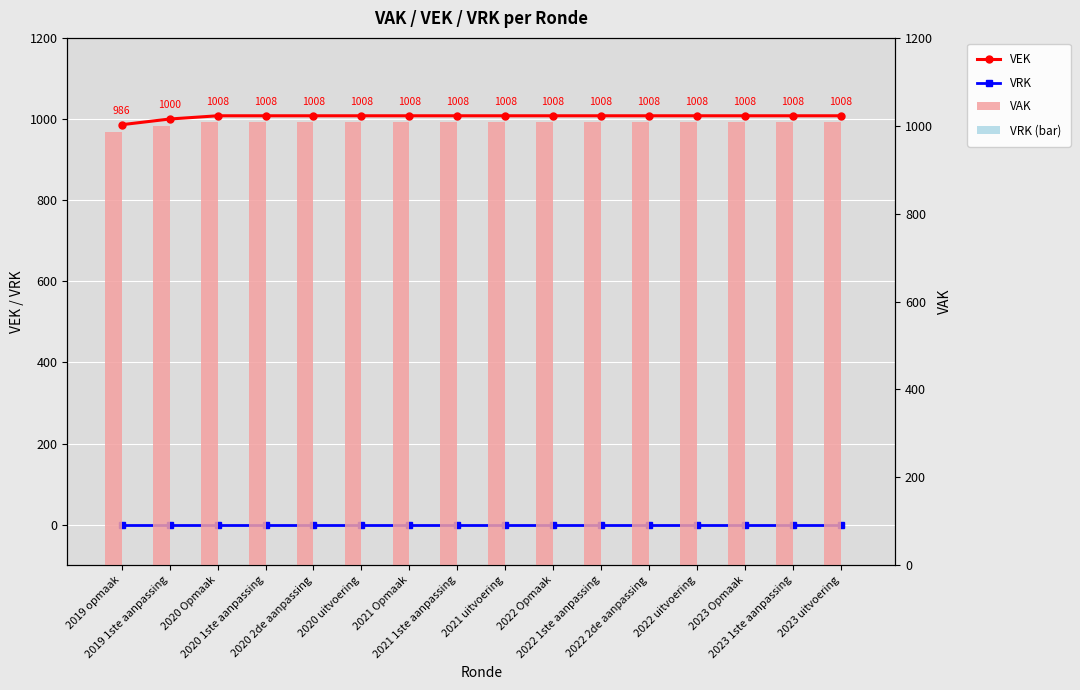

Does the chart contain stacked bars?

No